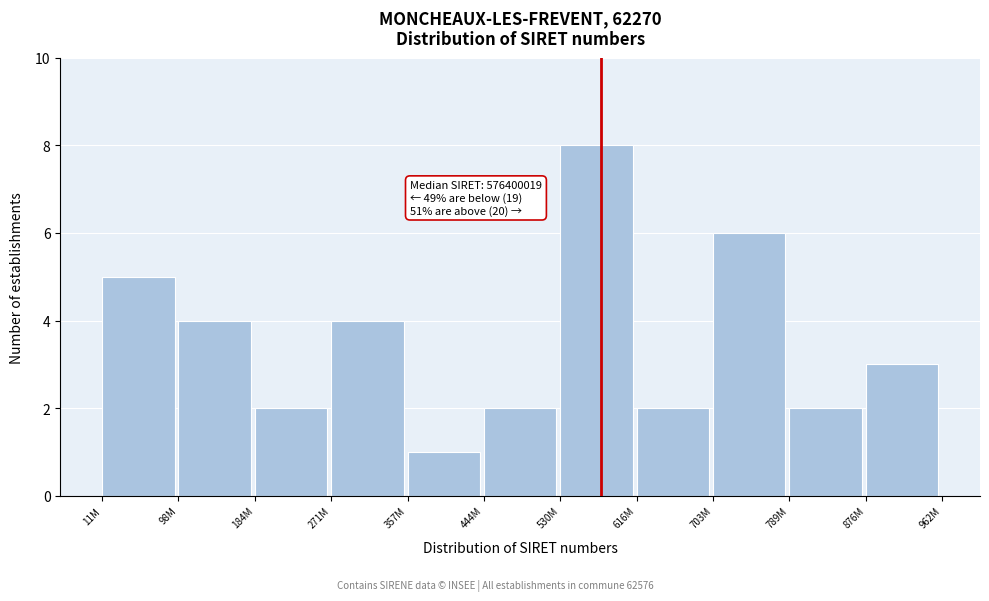

Reading left to right, transcribe all the data shown in this chart.

11M=5	98M=4	184M=2	271M=4	357M=1	444M=2	530M=8	616M=2	703M=6	789M=2	876M=3